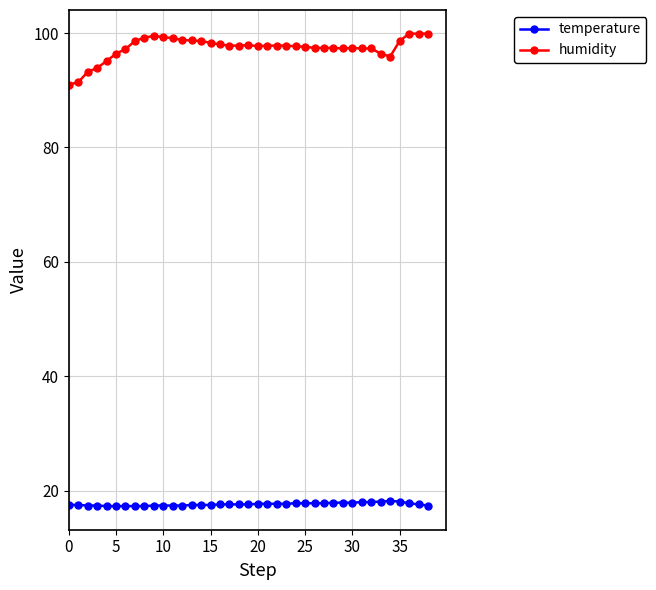

Which series has the widest spread of values?

humidity